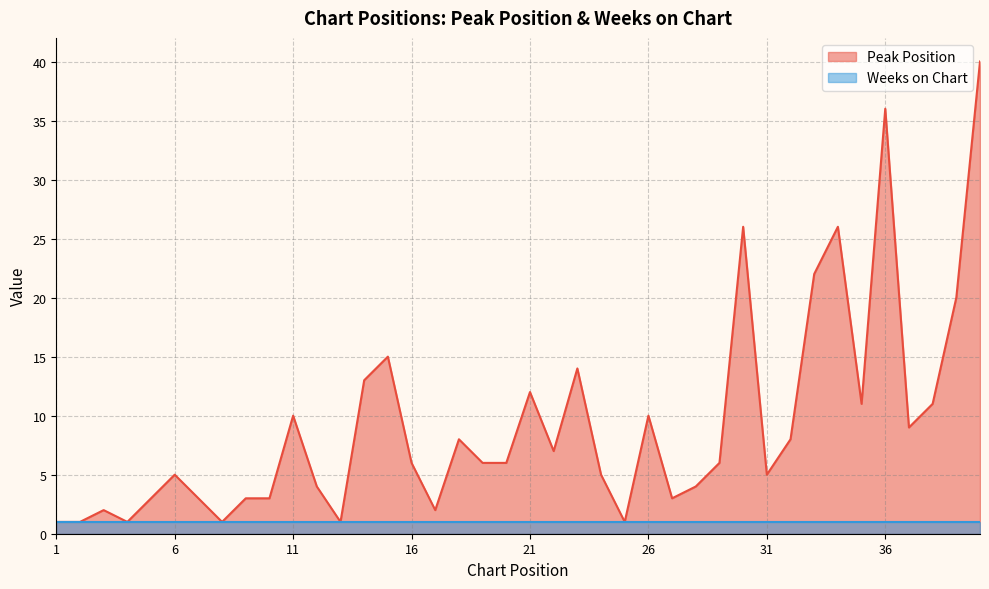

Where is the first local minimum?

4